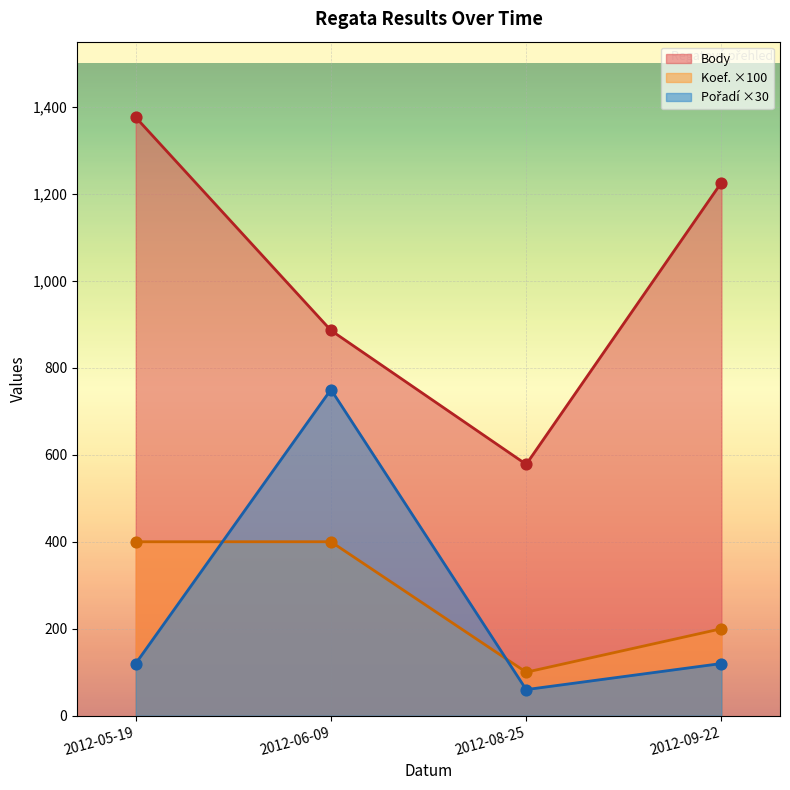

What is the total value across all series at 2012-09-22?

1546